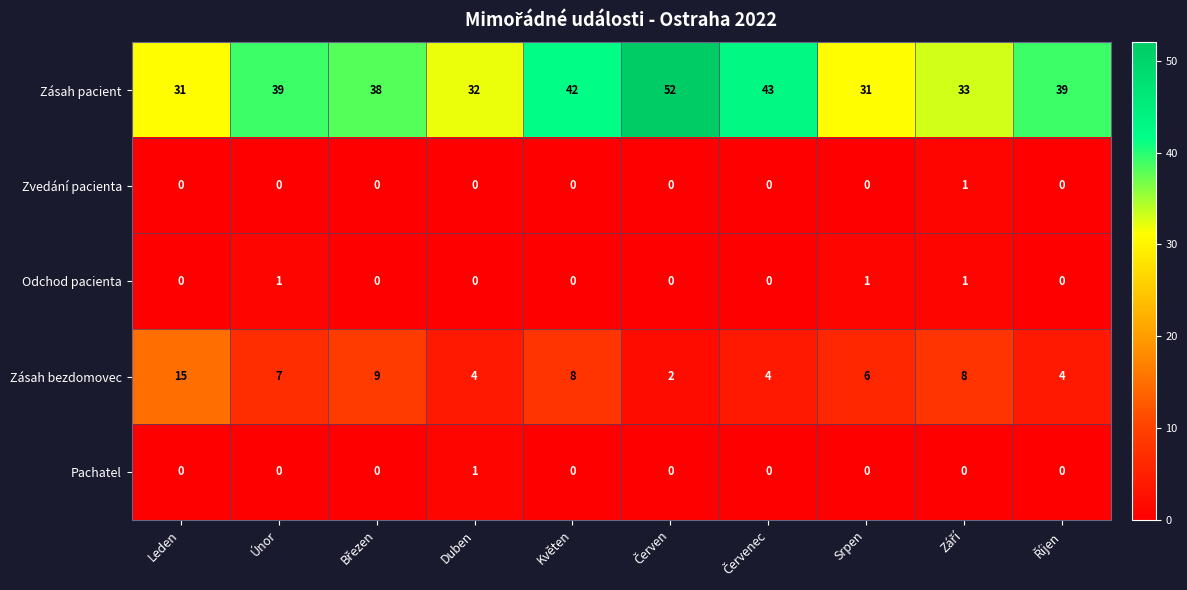

Which series has the widest spread of values?

Zásah pacient